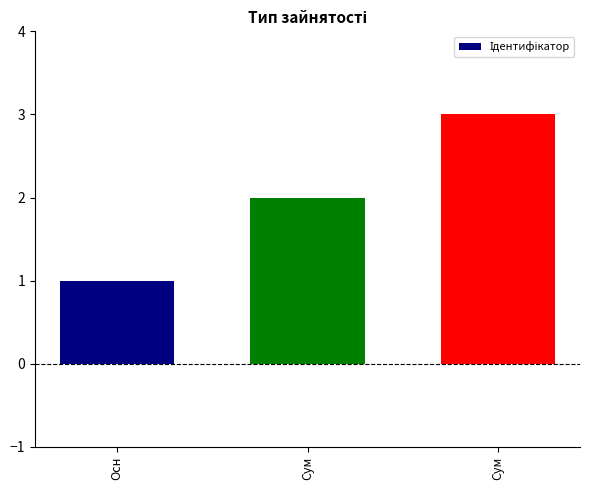

How many series are shown in this chart?

1